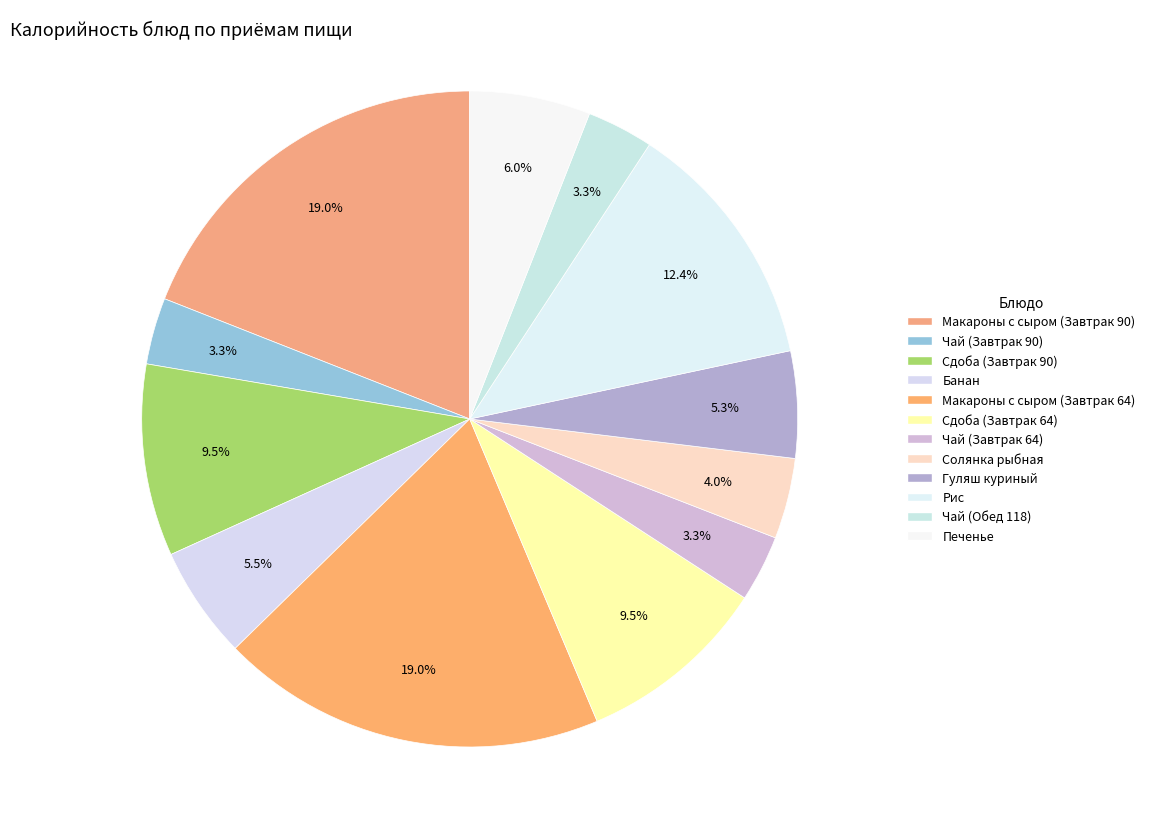

What percentage is the Рис slice, to the nearest percent?

12%